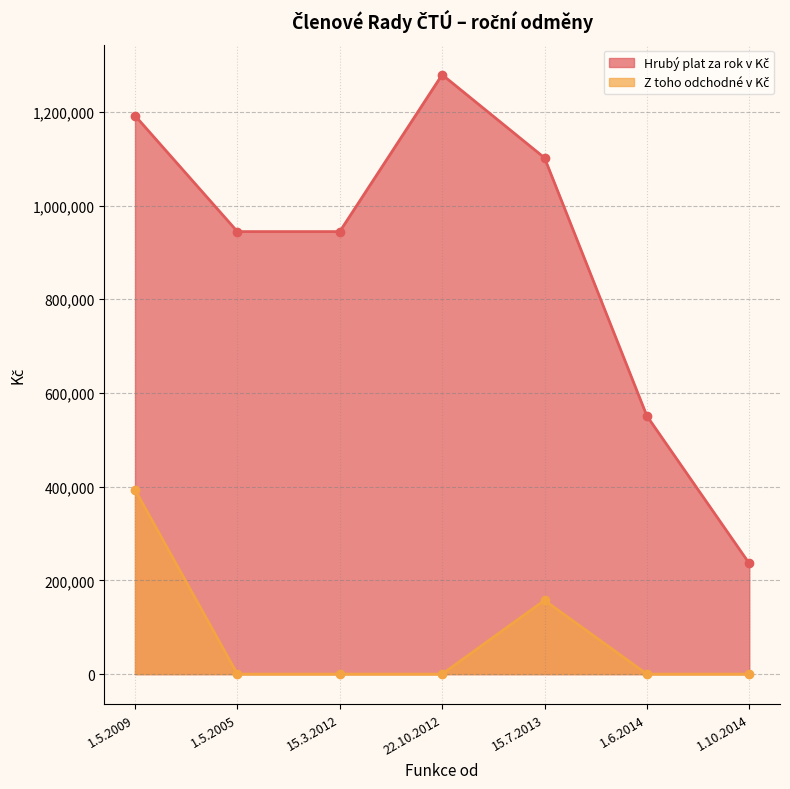

At which category is the sum across all series the highest?

1.5.2009